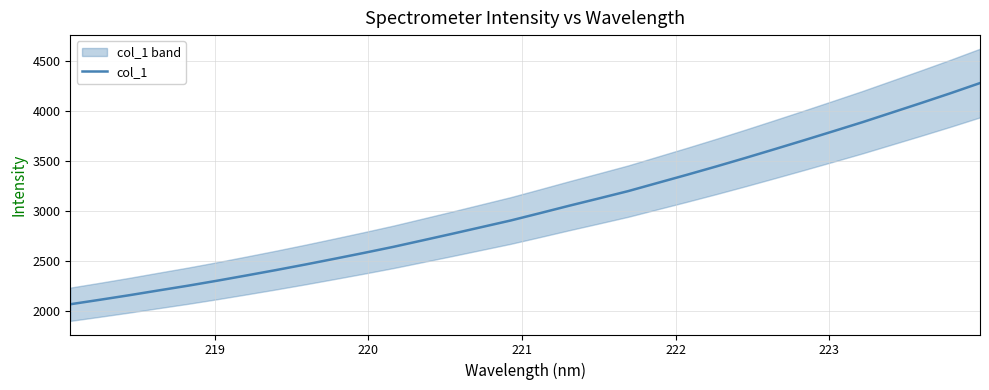

What is the highest value of the col_1 series?

4275.7